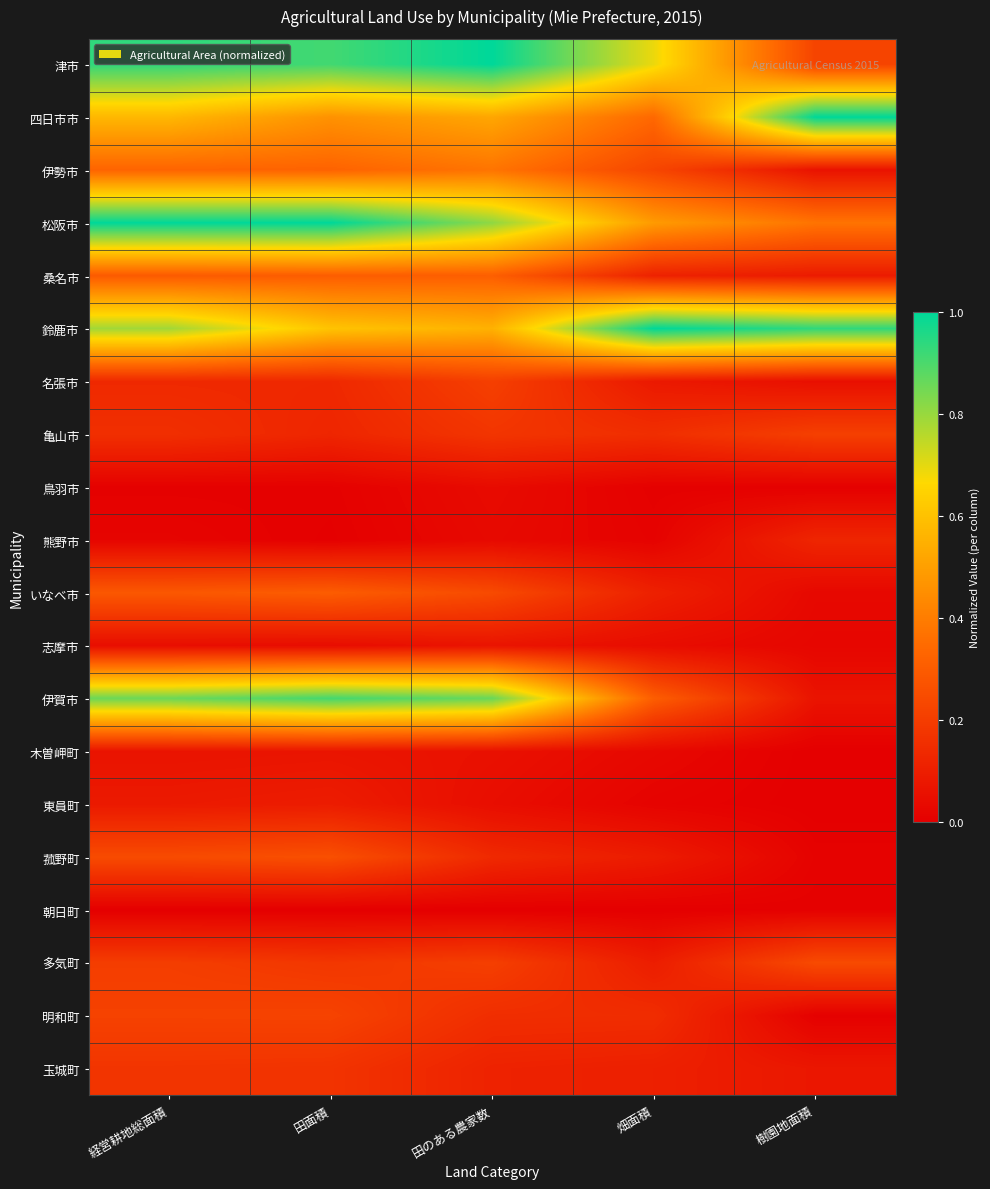

What is the total value across all series at 樹園地面積?

3.5